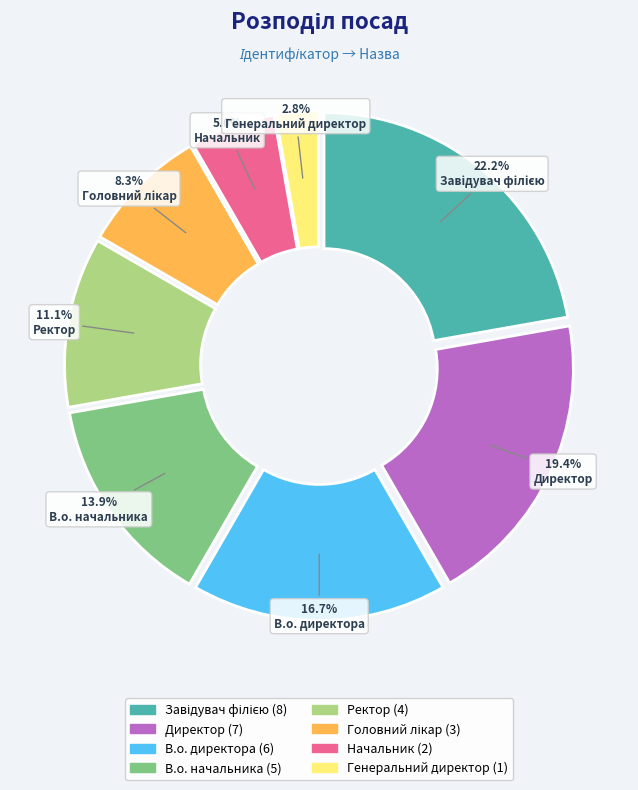

Is there any slice that represents more than half of the pie?

No